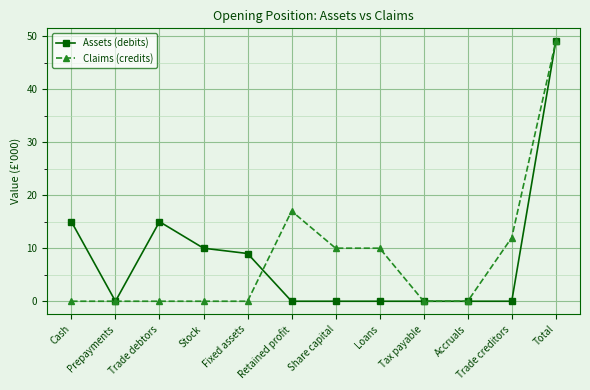

Reading left to right, transcribe all the data shown in this chart.

Assets (debits): 15	0	15	10	9	0	0	0	0	0	0	49
Claims (credits): 0	0	0	0	0	17	10	10	0	0	12	49